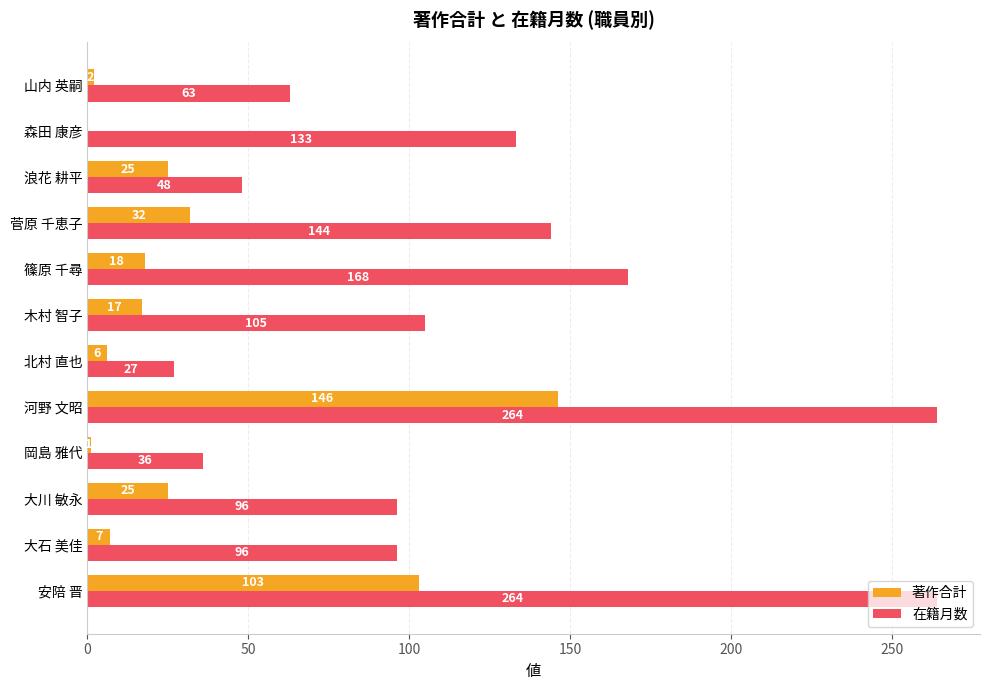

Is the value of 在籍月数 at 岡島 雅代 greater than the value of 著作合計 at 安陪 晋?

No